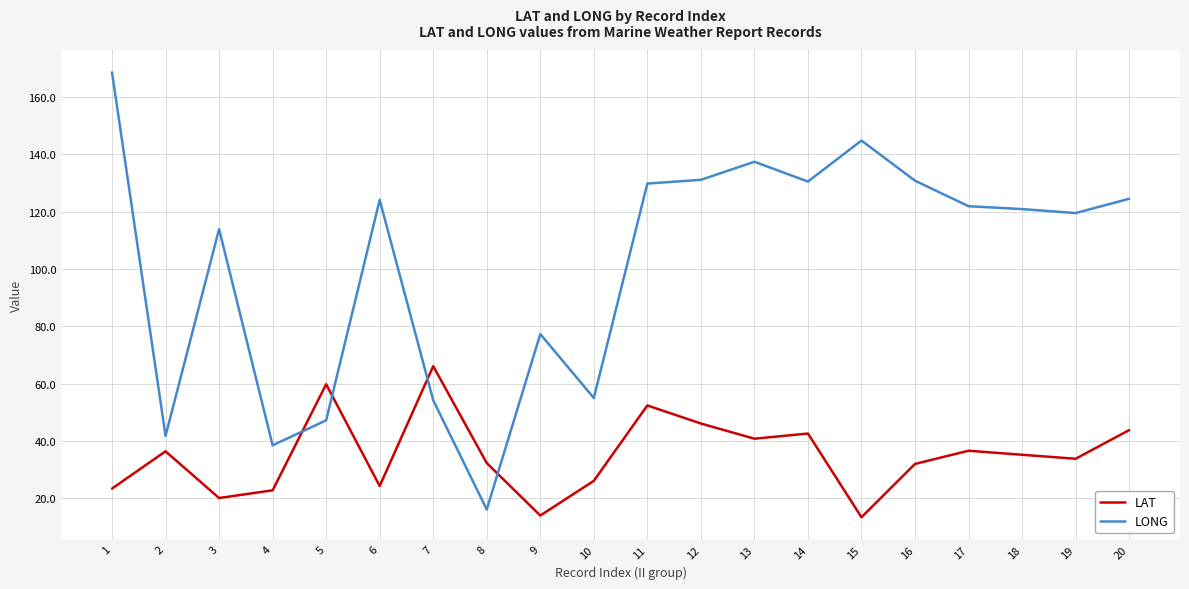

In LAT, how many points are higher than both neighbors (excluding endpoints)?

6